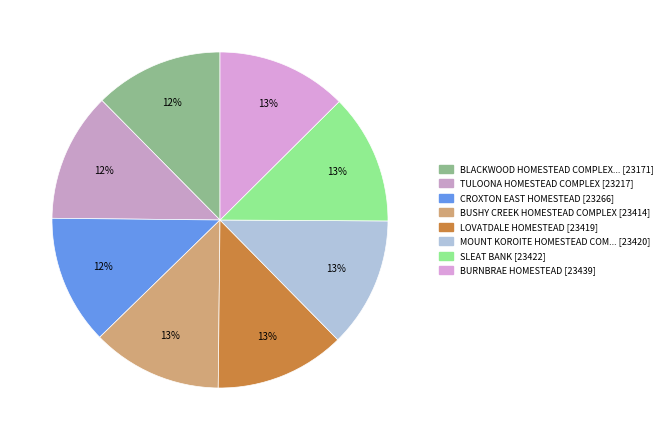

How many slices are in this pie chart?

8